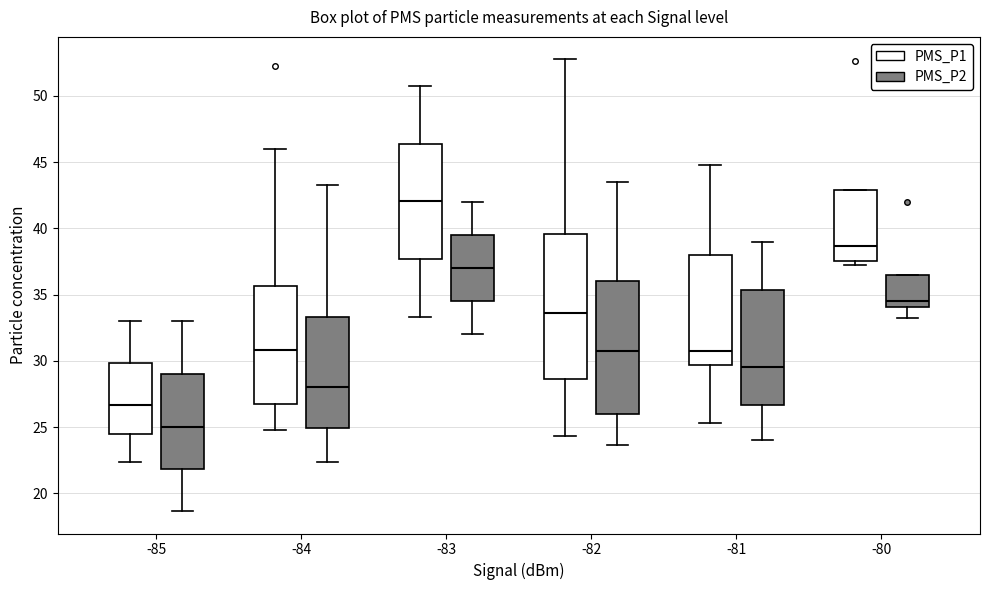

Which box's median line is the lowest?

-85 (PMS_P2)